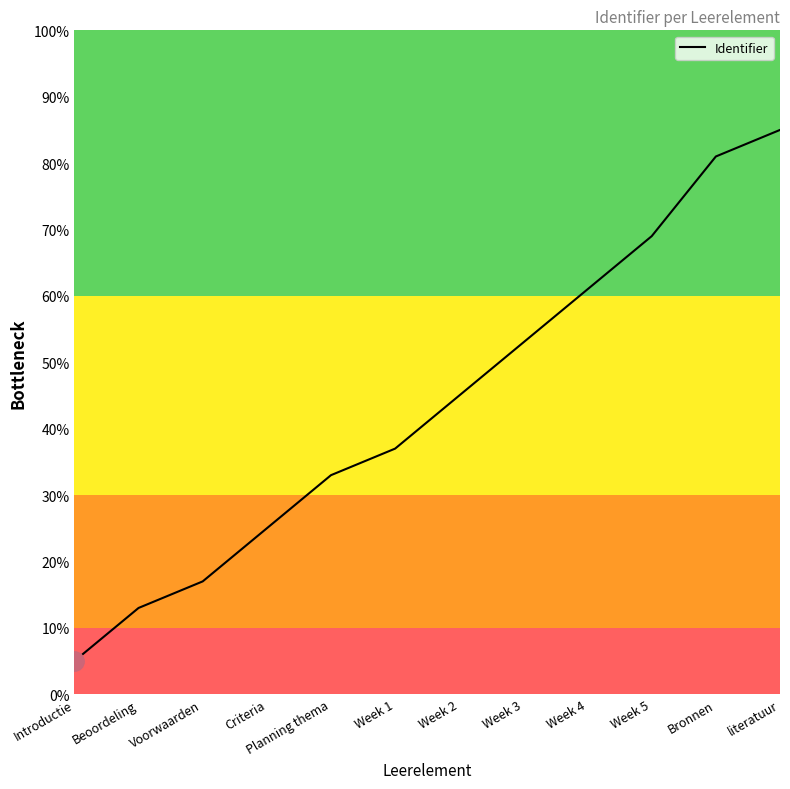

What is the maximum value shown in the chart?

85